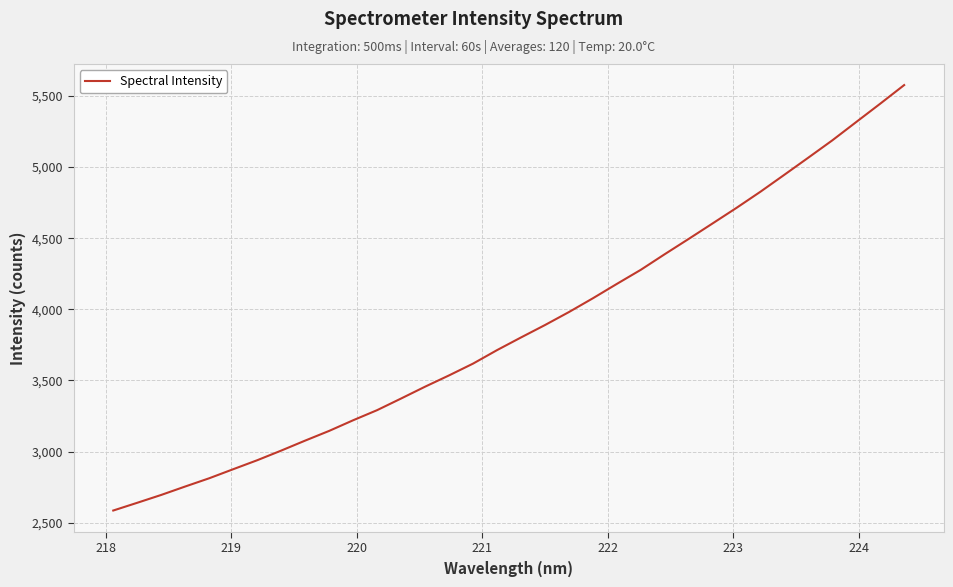

How many lines are shown in the chart?

1